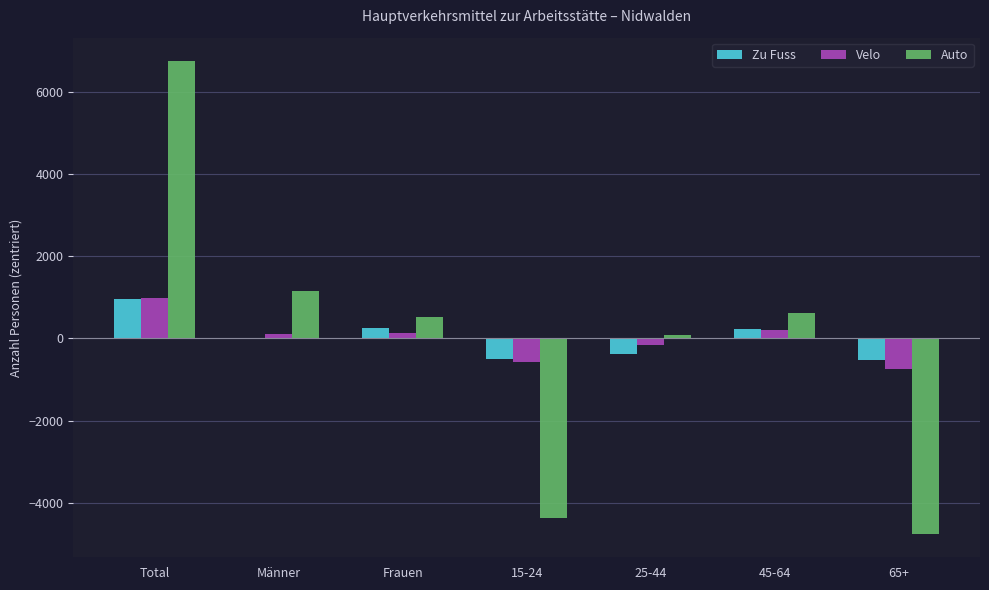

The Auto series shows 2232.0 at Total. True or false?

False